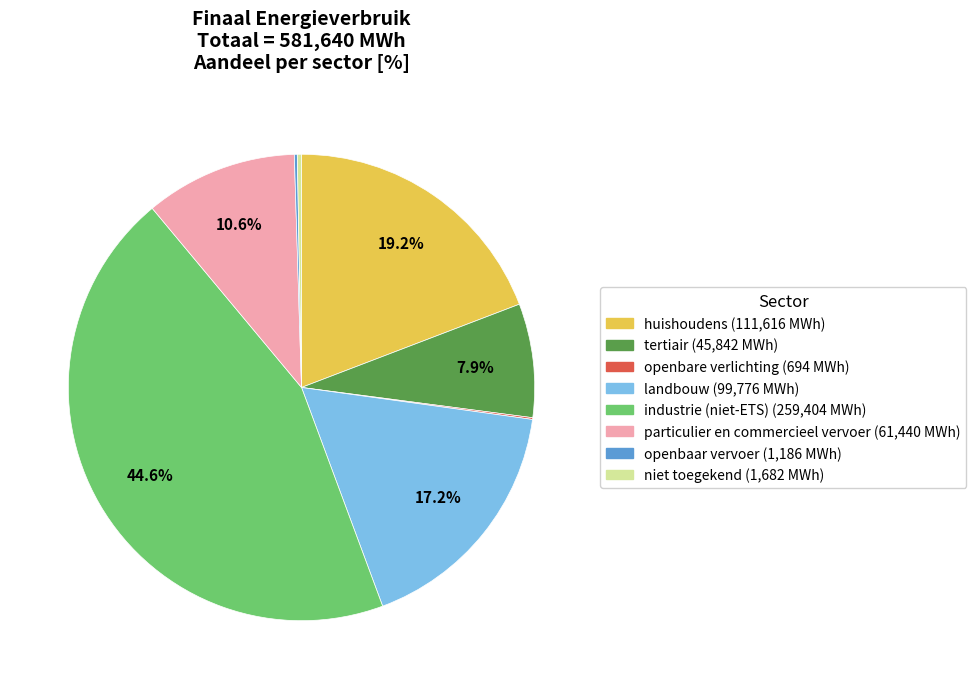

How much of the chart is everything except landbouw?

82.8%